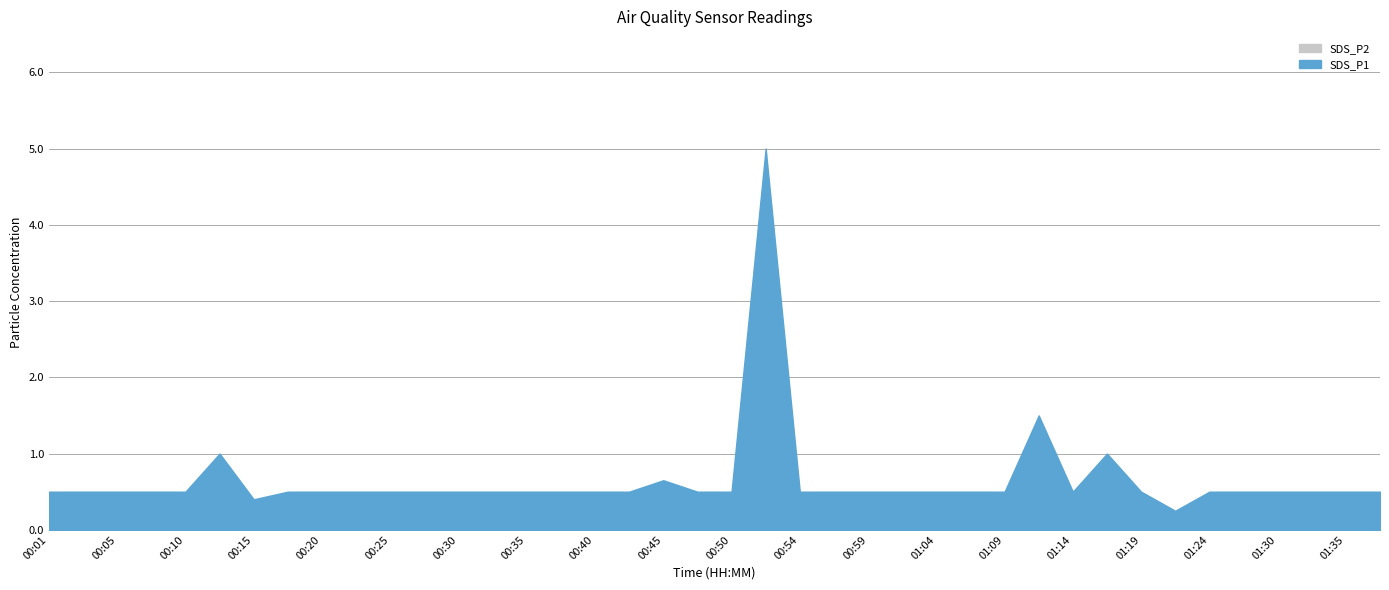

Is the value of SDS_P2 at 01:11 greater than the value of SDS_P1 at 01:14?

Yes